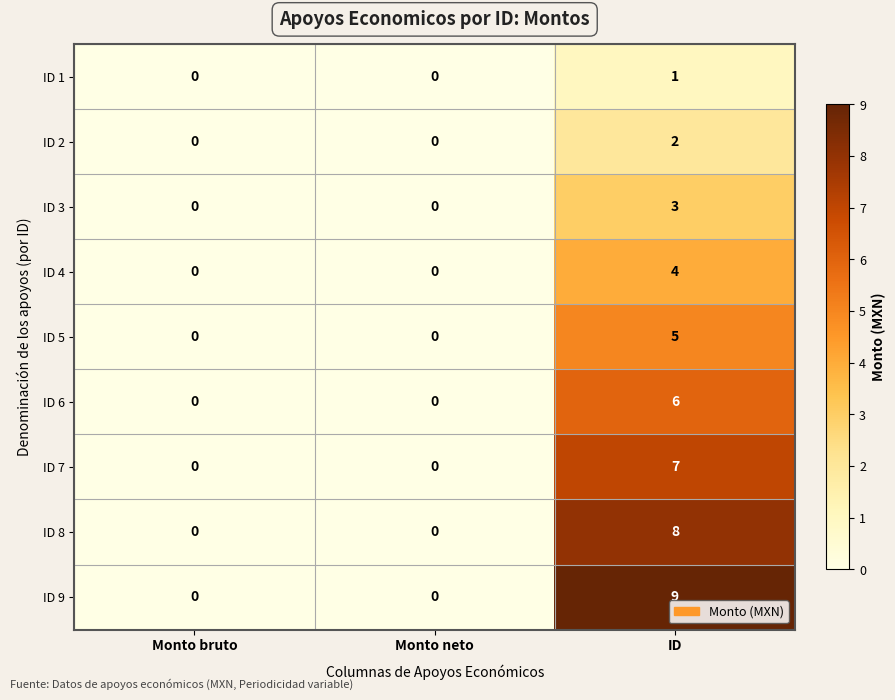

List the series in order of their peak value, highest first.

ID 9, ID 8, ID 7, ID 6, ID 5, ID 4, ID 3, ID 2, ID 1